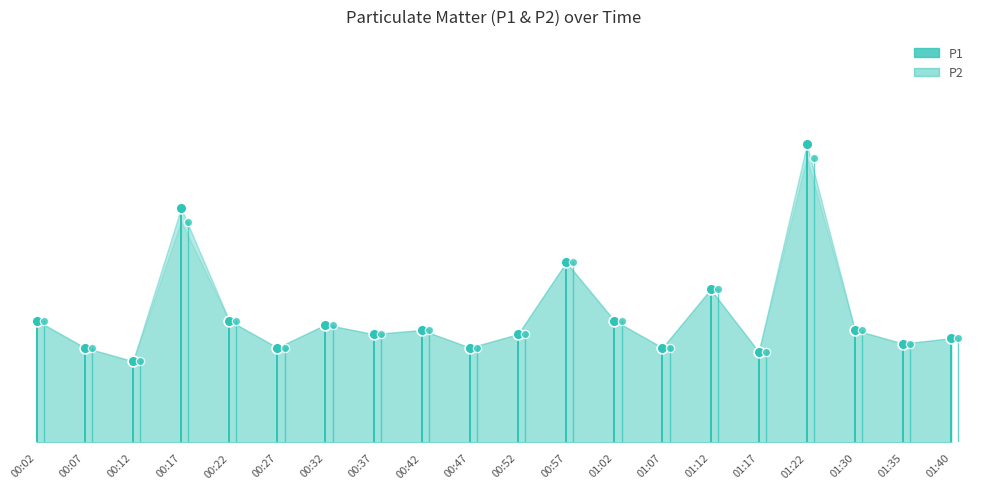

At which category is the sum across all series the highest?

01:22